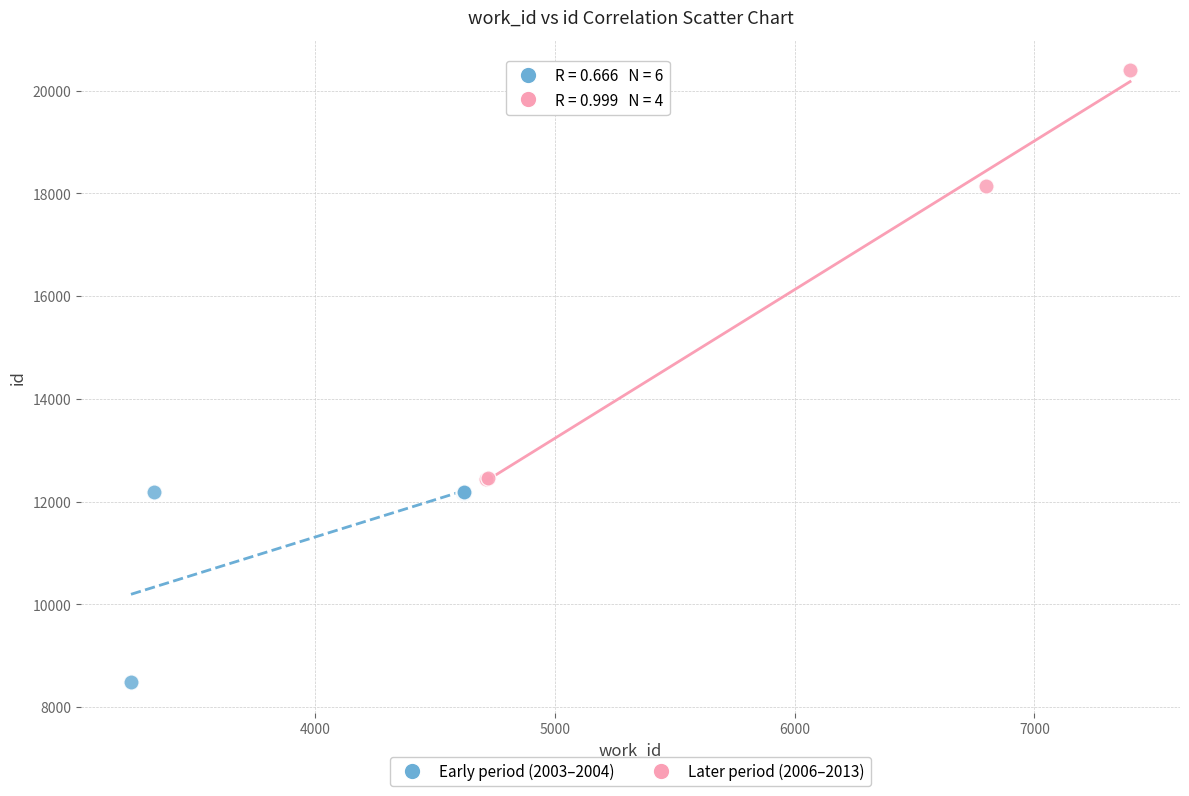

Which series reaches the minimum Y coordinate?

Early period (2003–2004)